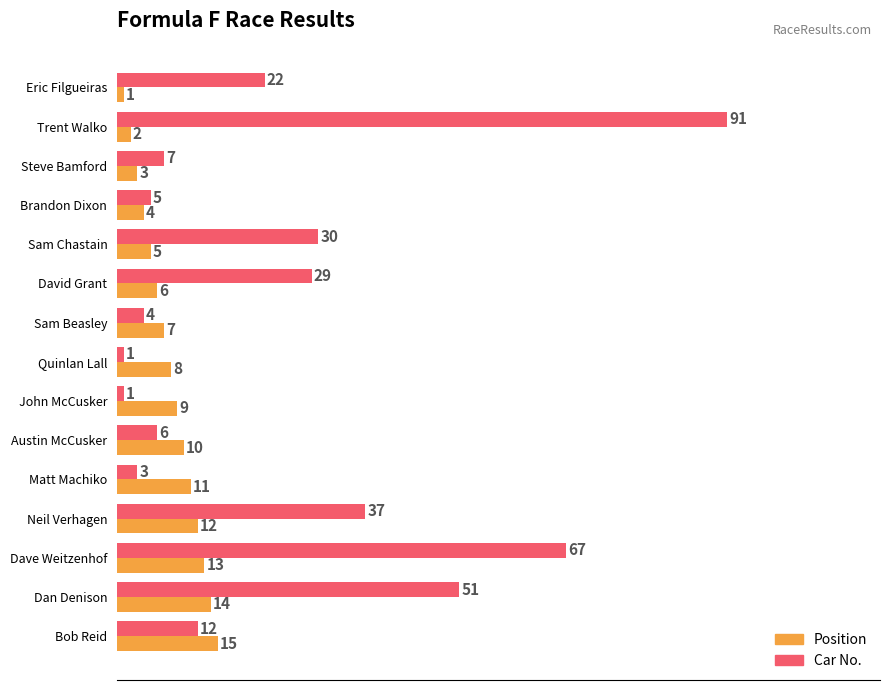

At which category does the chart reach its peak across all series?

Trent Walko